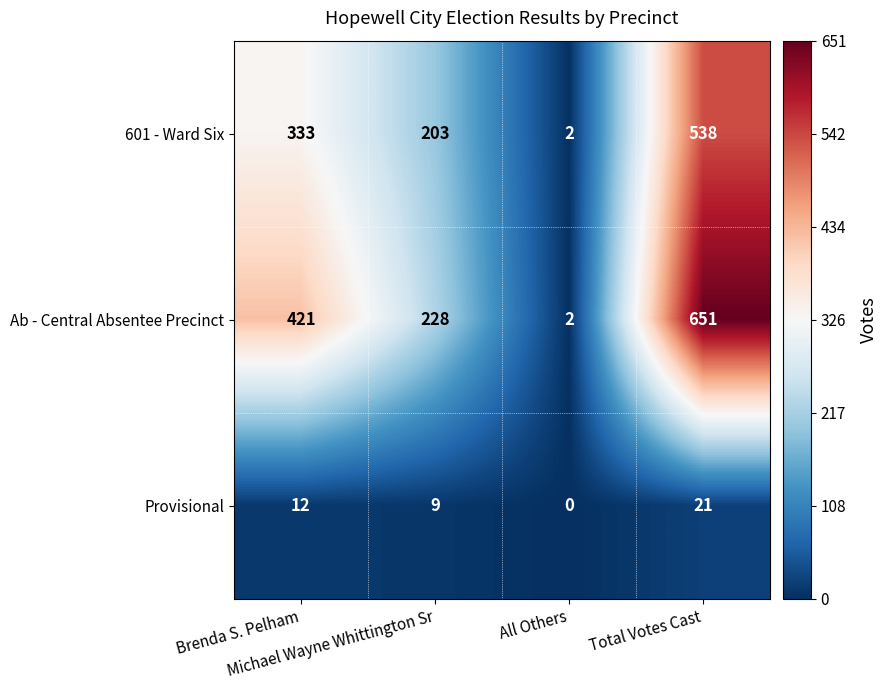

Rank the series by their average value, from highest to lowest.

Ab - Central Absentee Precinct, 601 - Ward Six, Provisional